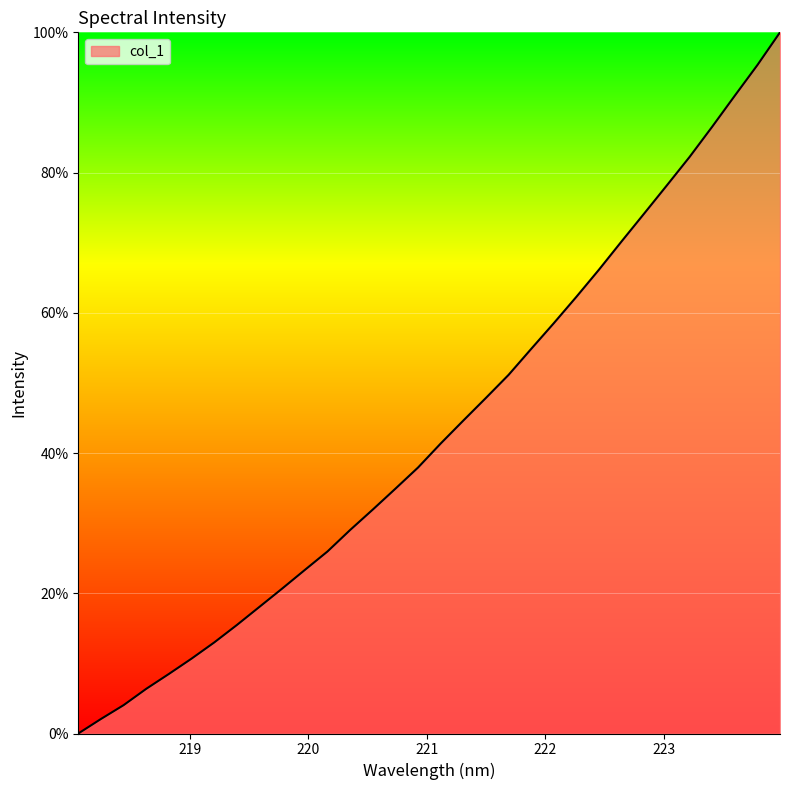

Reading left to right, list all the values displayed in this chart.

0.0	2.1	4.0	6.4	8.5	10.7	13.0	15.5	18.1	20.7	23.3	26.0	29.0	31.9	34.9	37.9	41.4	44.6	47.9	51.1	54.9	58.5	62.3	66.2	70.2	74.2	78.2	82.2	86.5	91.0	95.3	100.0